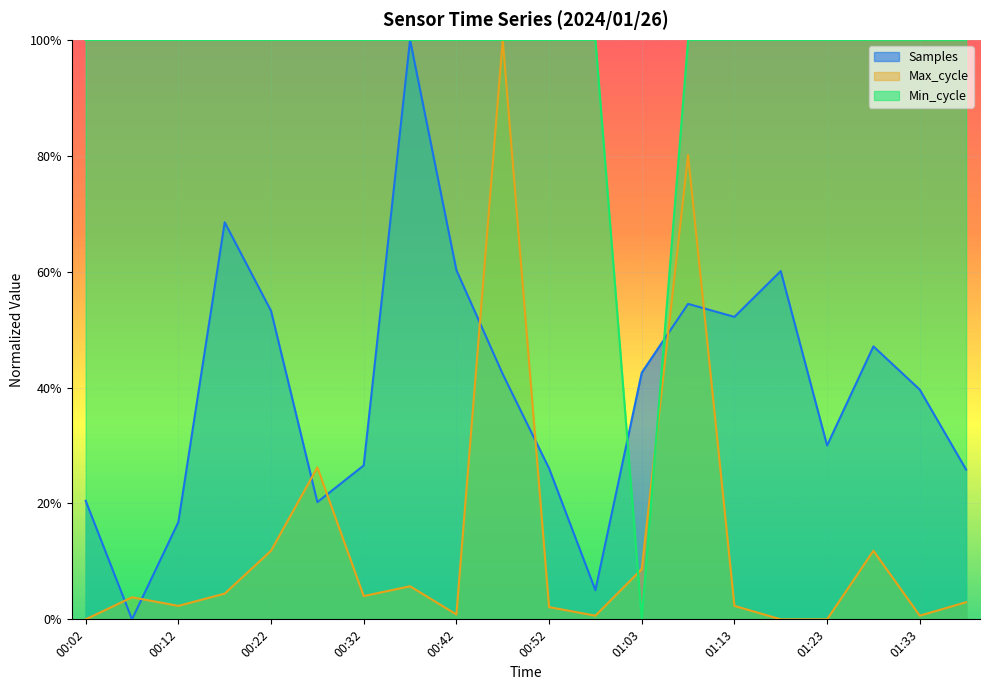

Where do Max_cycle and Min_cycle first cross each other?

00:58 and 01:03